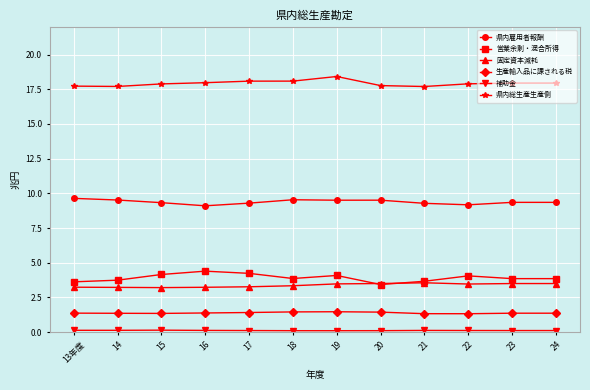

Count the 生産輸入品に課される税 values in the range 1 to 2.

12